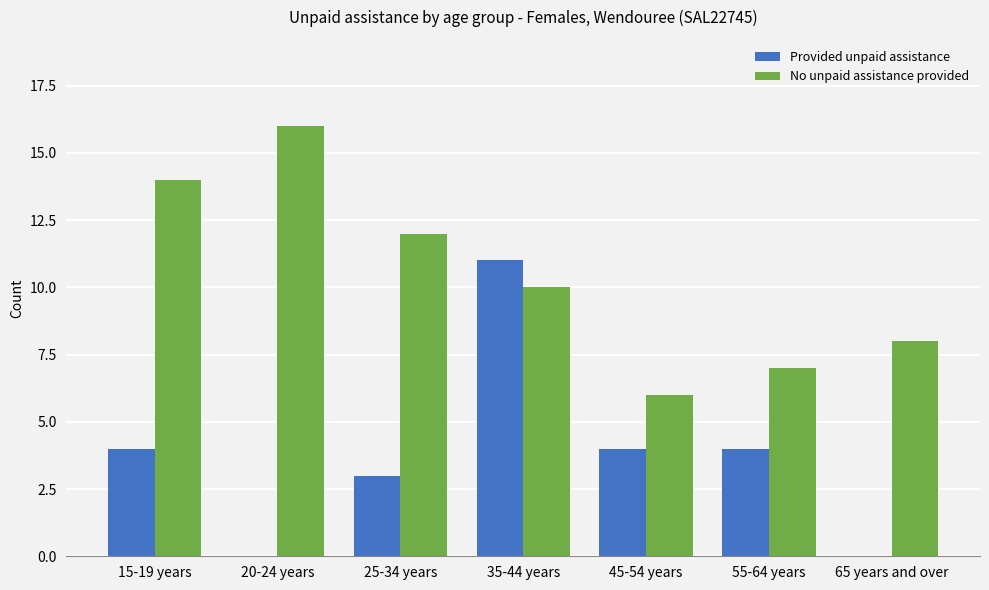

What is the sum of the Provided unpaid assistance values at 15-19 years and 35-44 years?

15